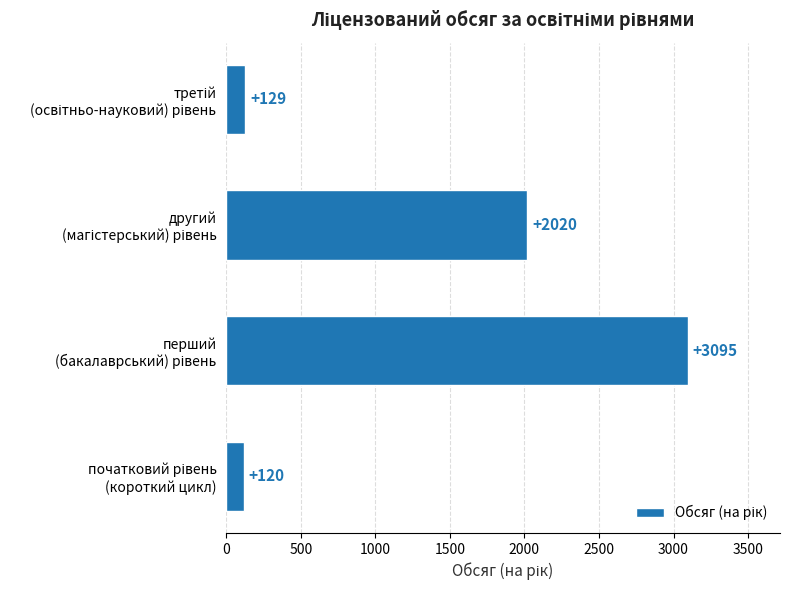

Reading bottom to top, extract all data points from this chart.

120	3095	2020	129